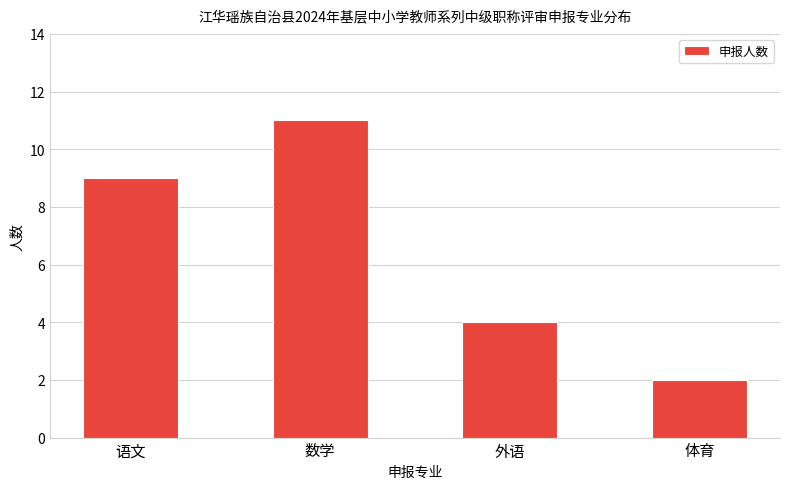

The value at 语文 is 6. True or false?

False